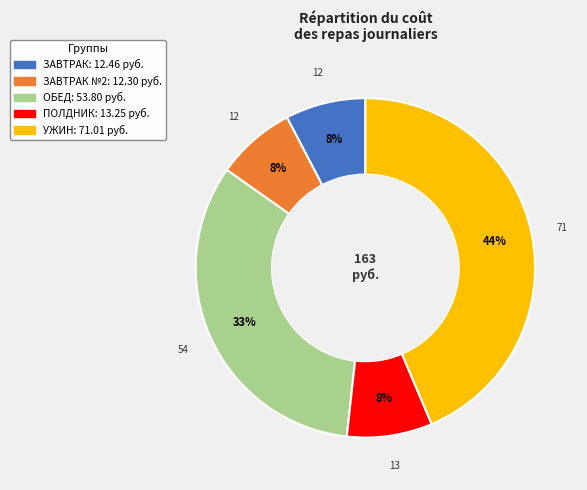

Is there any slice that represents more than half of the pie?

No